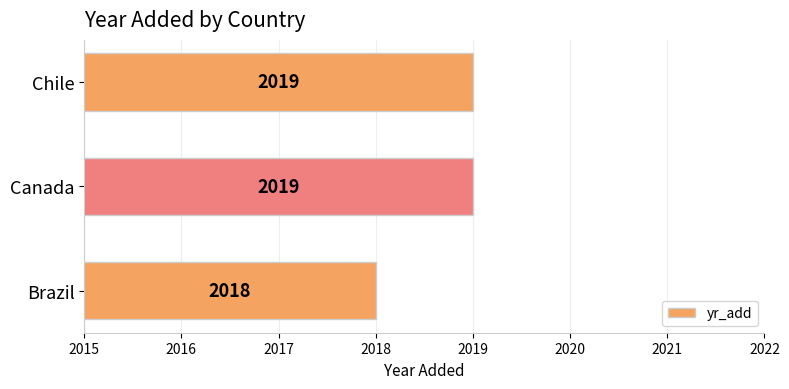

Between Brazil and Chile, which is larger?

Chile